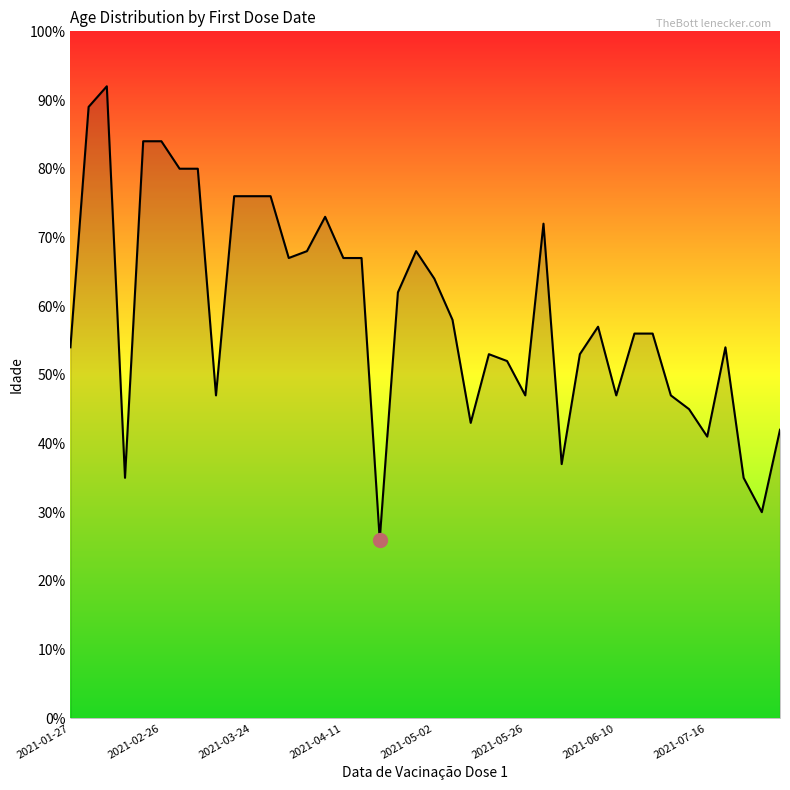

What is the maximum value shown in the chart?

92